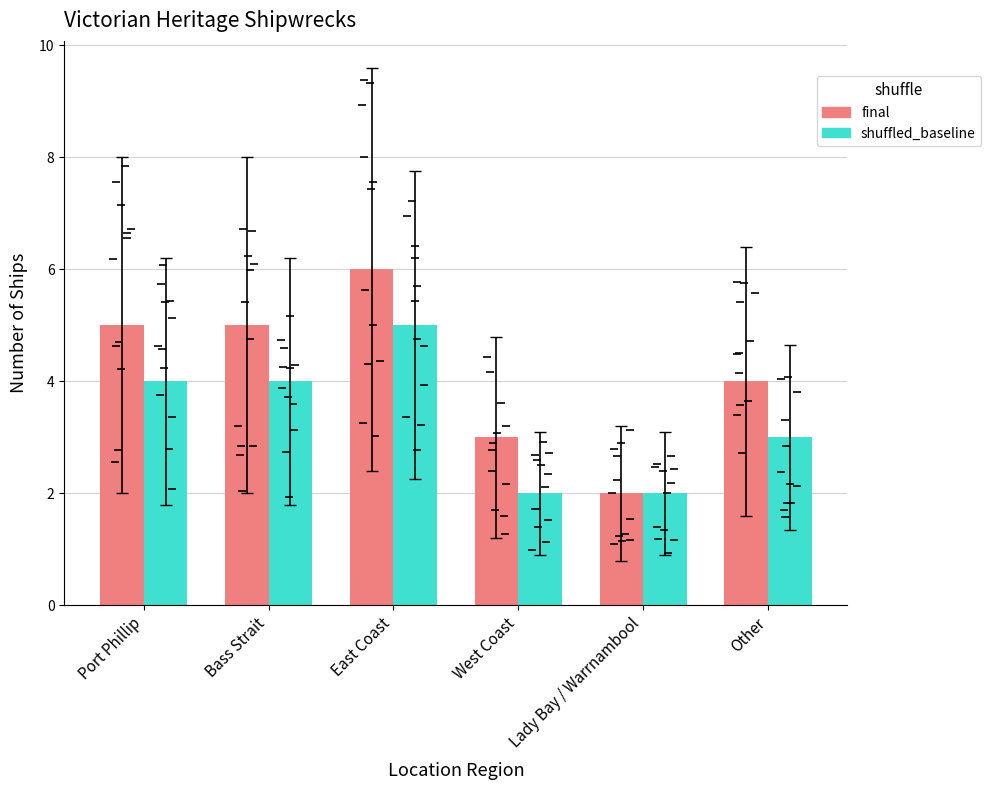

At West Coast, list the series in order from largest to smallest.

final, shuffled_baseline